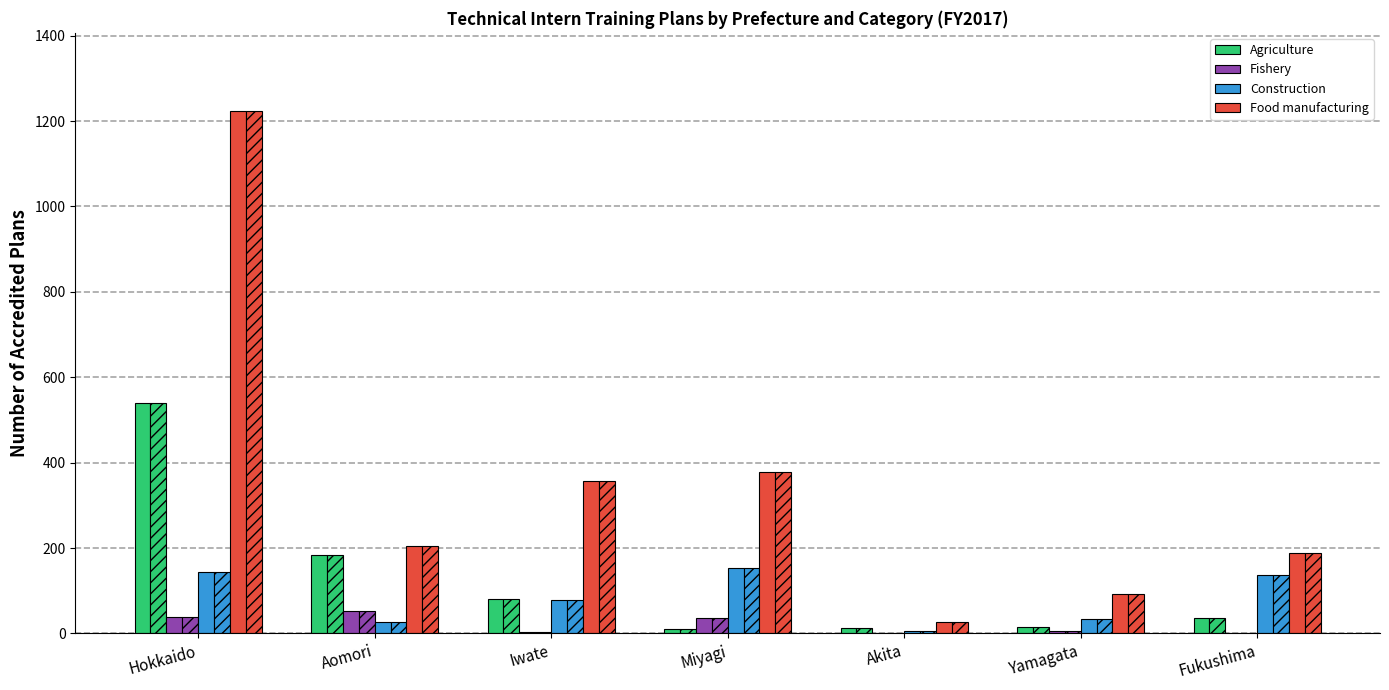

How many groups of bars are there?

7